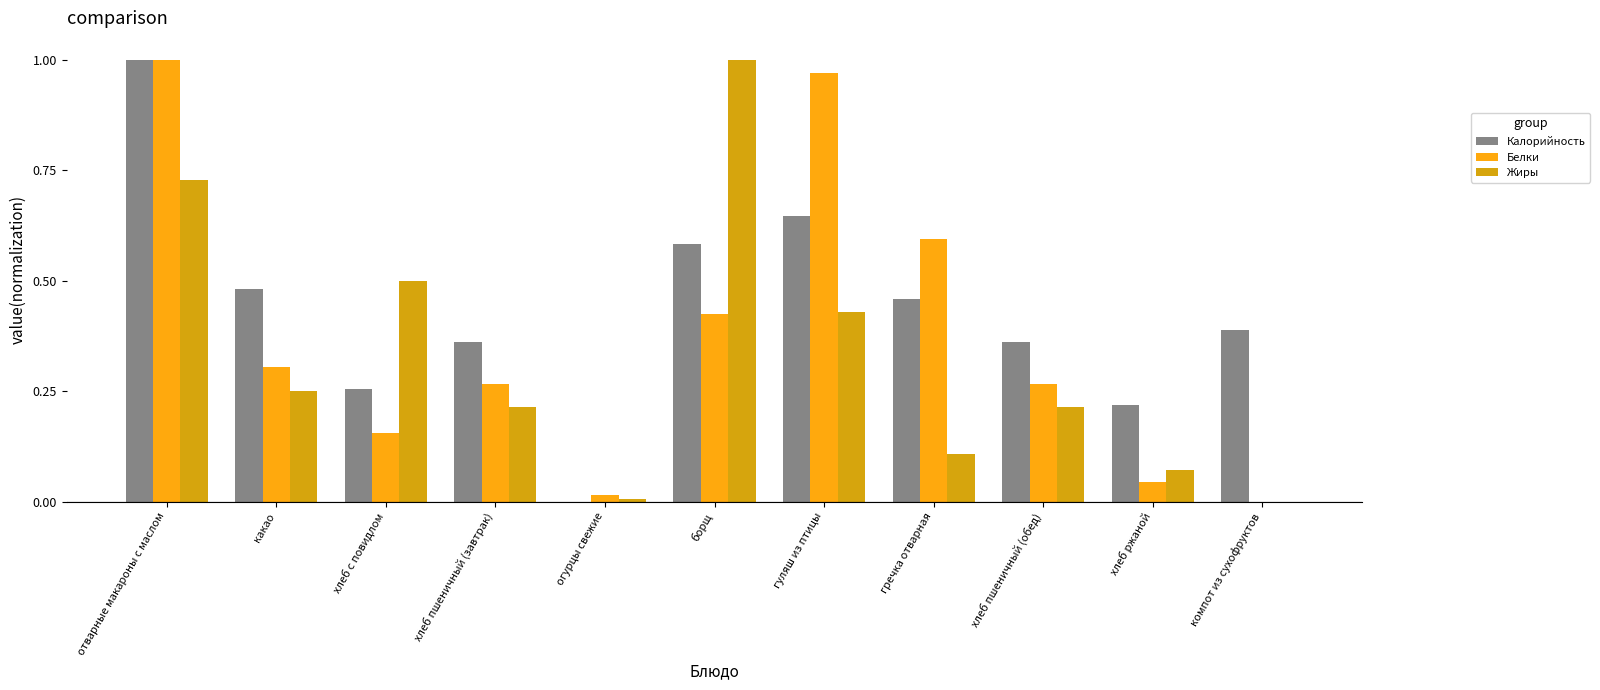

How many groups of bars are there?

11